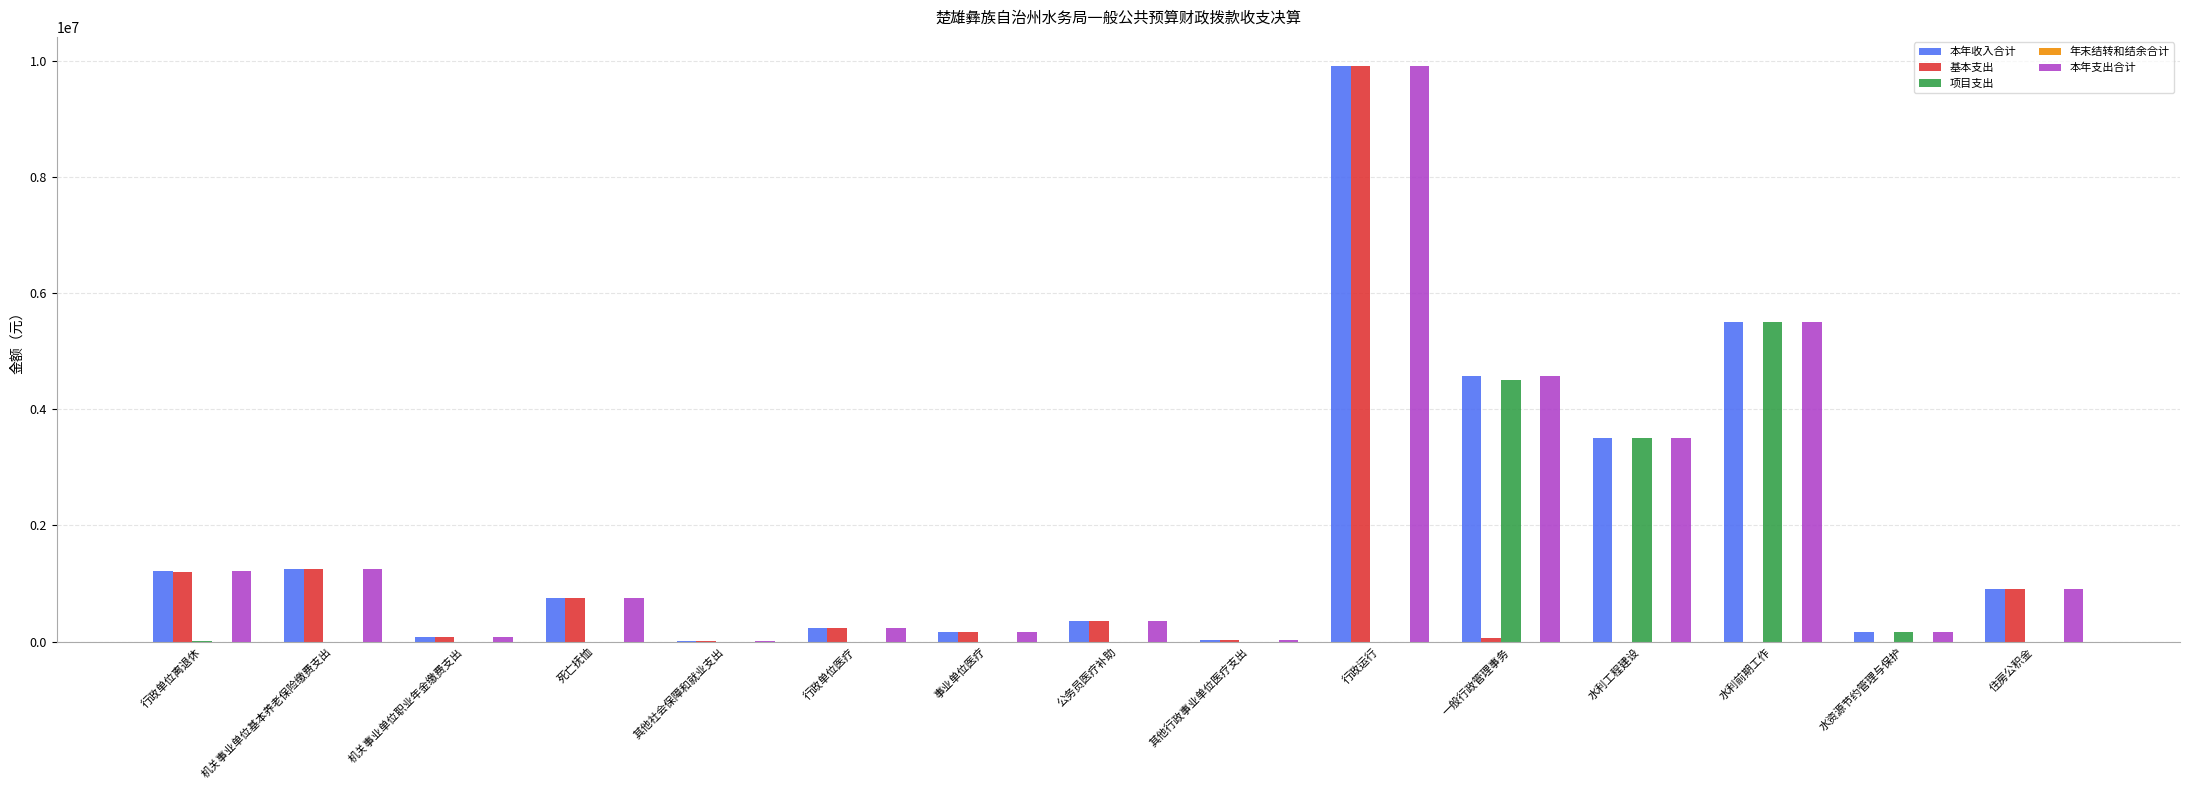

The 本年收入合计 series shows 3500000.0 at 水利工程建设. True or false?

True